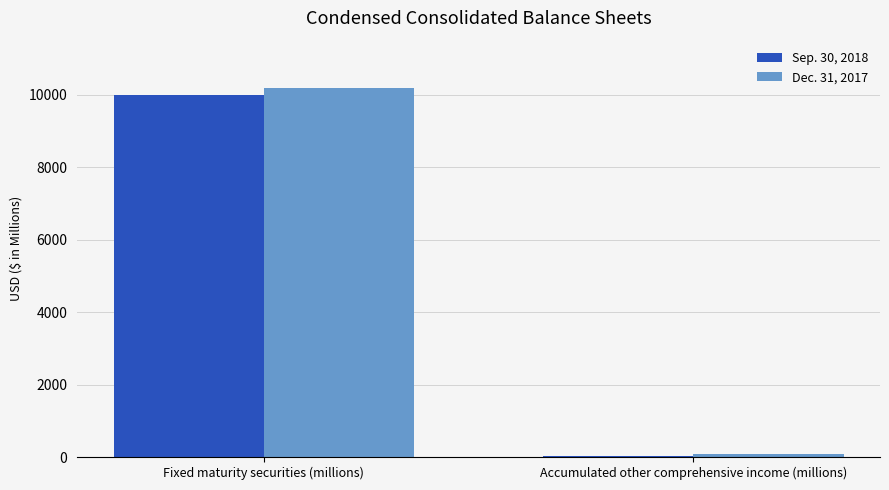

What is the total value across all series at Fixed maturity securities (millions)?

20193